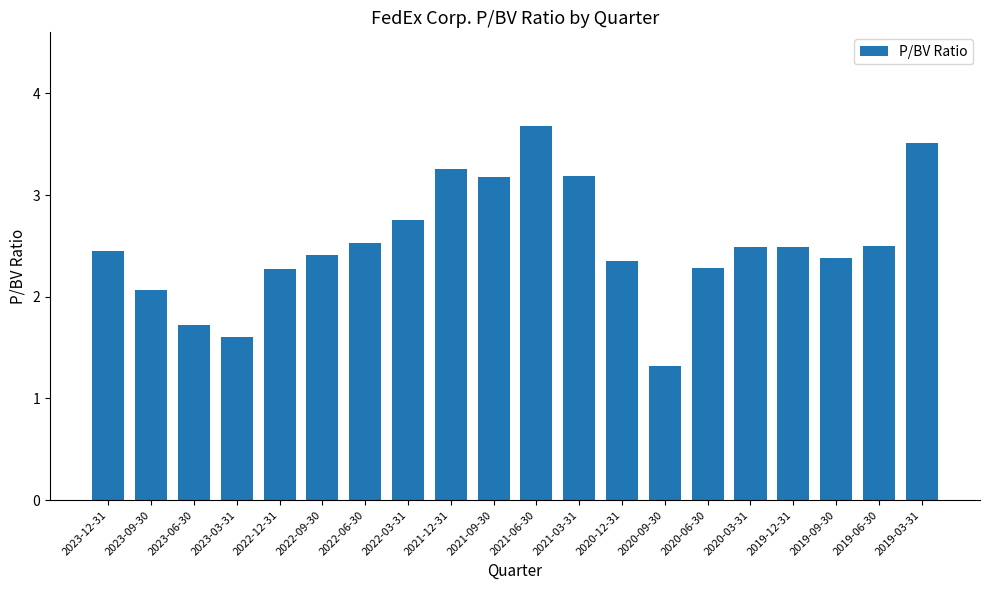

What is the minimum value shown in the chart?

1.3